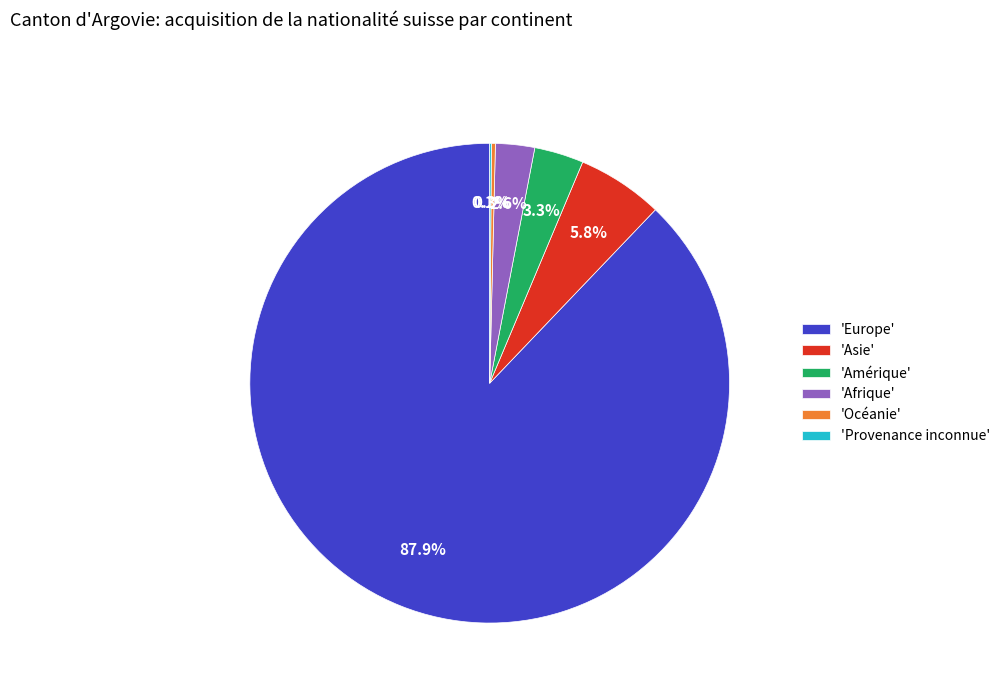

To the nearest percent, what is the difference between the largest and smallest slice percentages?

88%